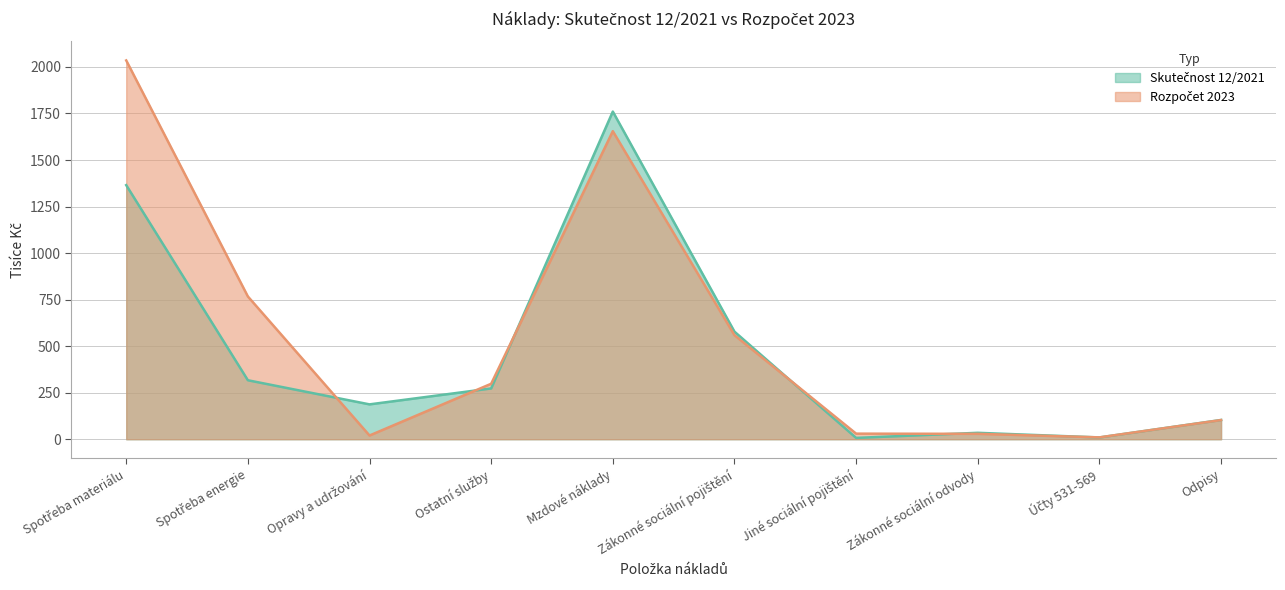

What is the label of the 6th point from the right?

Mzdové náklady